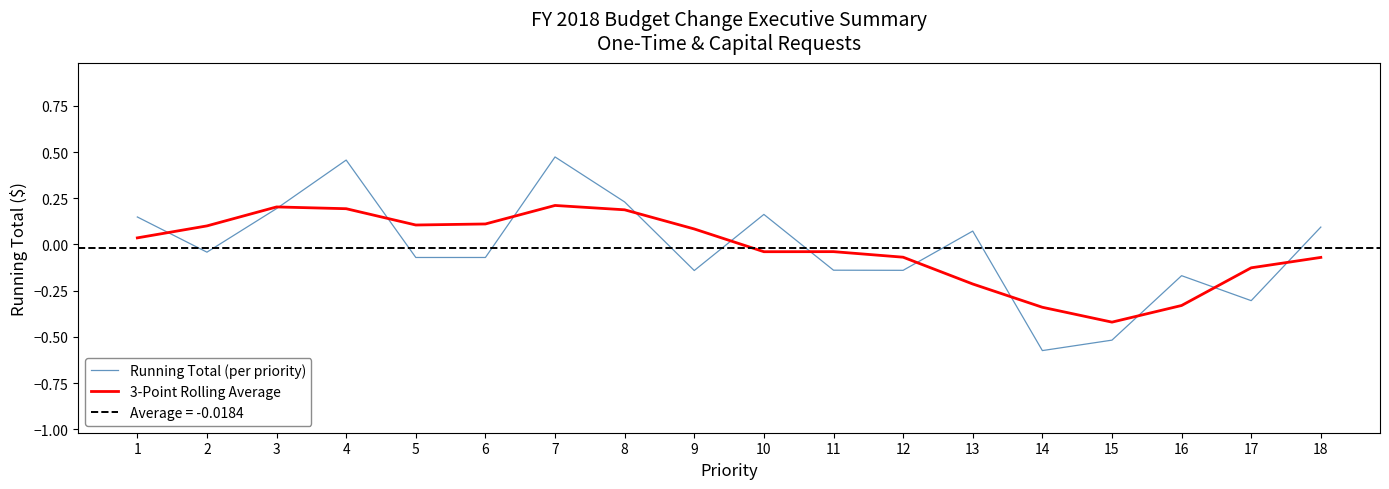

In 3-Point Rolling Average, how many points are lower than both neighbors (excluding endpoints)?

3